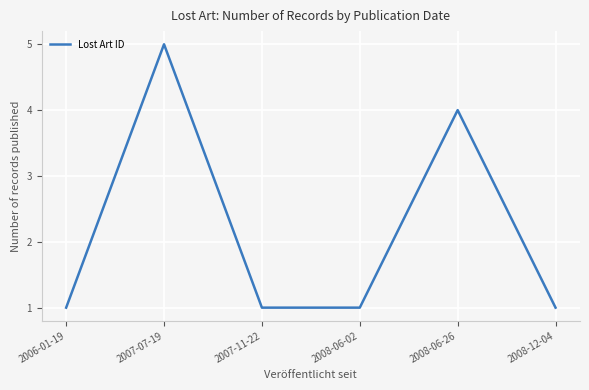

What is the change in value from 2006-01-19 to 2007-07-19?

+4